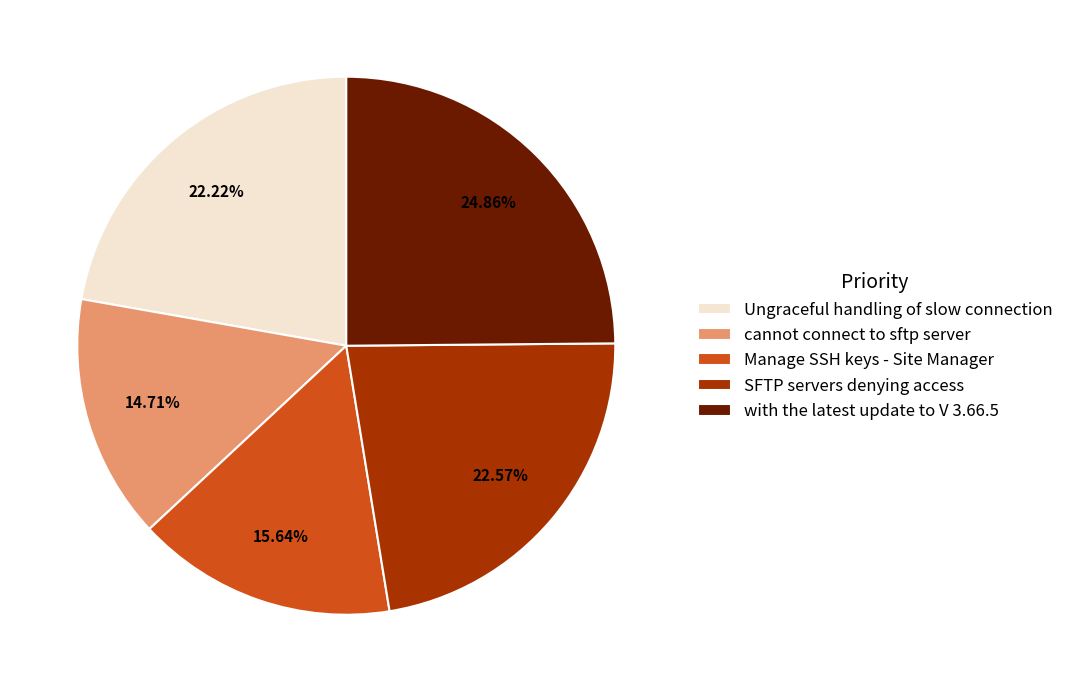

Which slice is the largest?

with the latest update to V 3.66.5